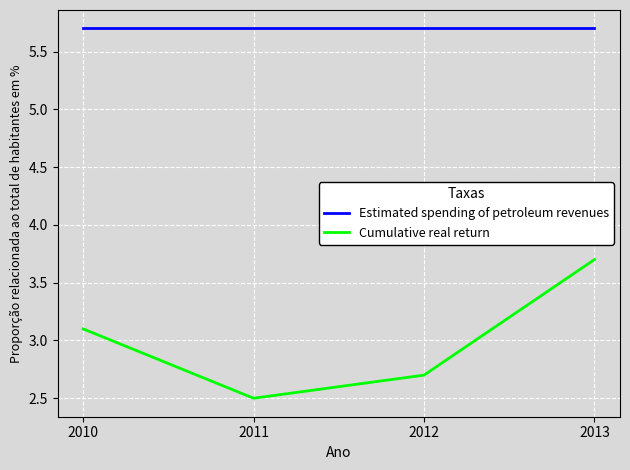

List the series in order of their peak value, lowest first.

Cumulative real return, Estimated spending of petroleum revenues